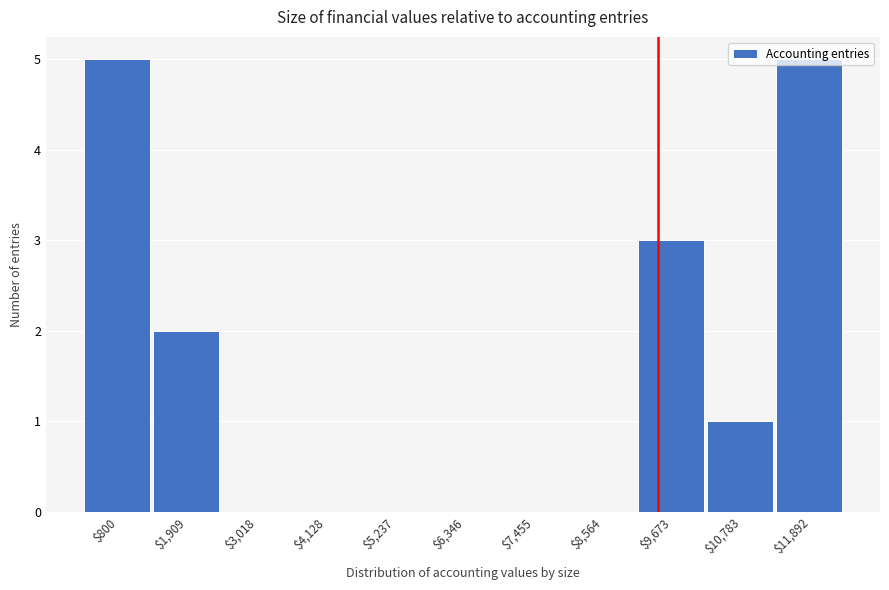

What is the greatest value displayed?

5